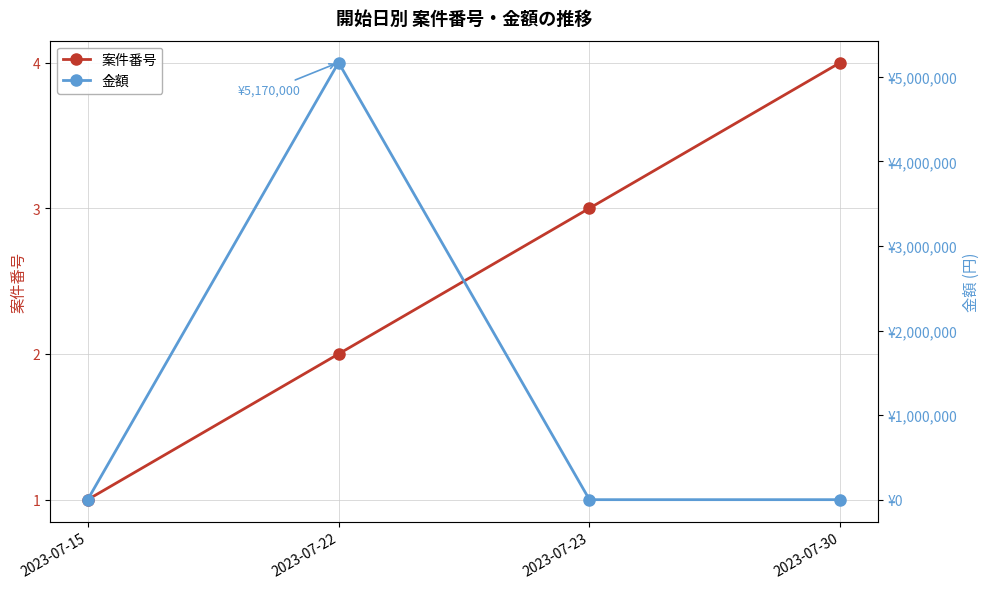

What is the value of the 案件番号 point at the 4th from the left?

4